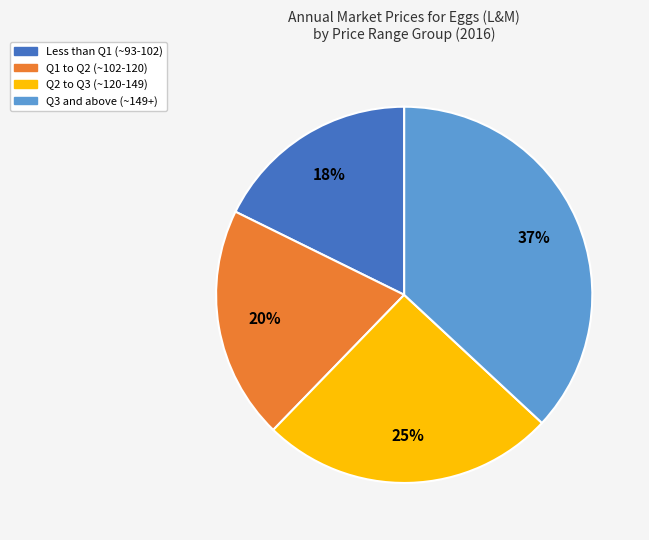

Does any single category account for the majority?

No